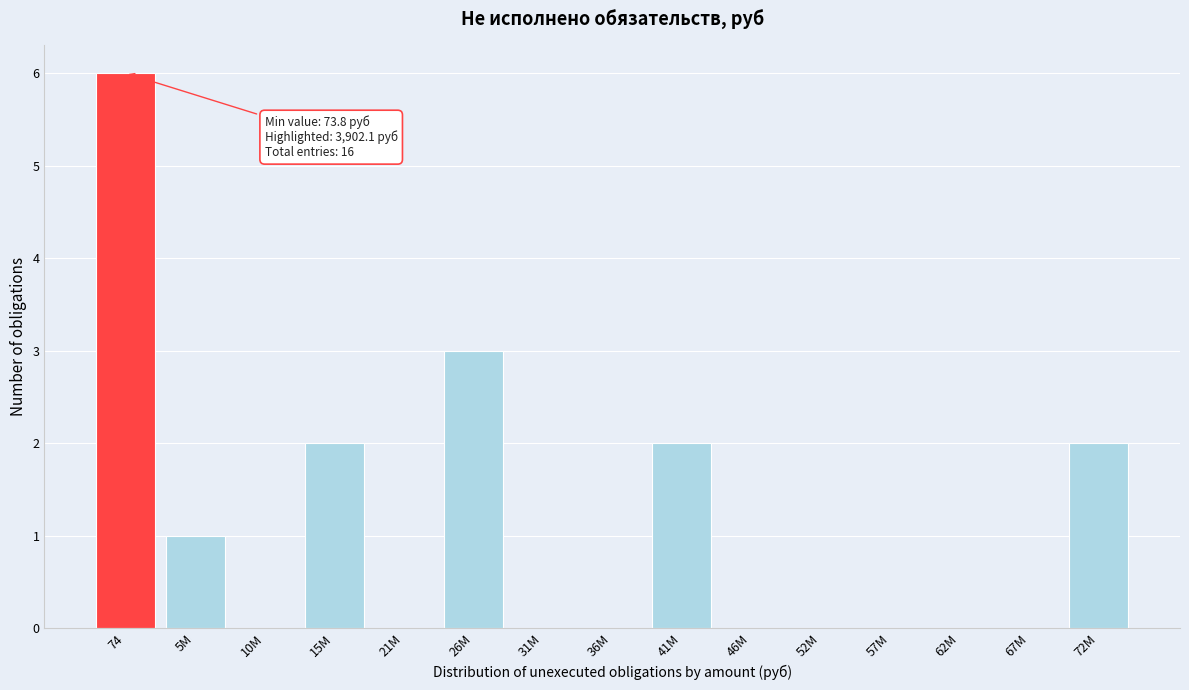

Reading left to right, what are all the values shown in this chart?

74=6	5M=1	10M=0	15M=2	21M=0	26M=3	31M=0	36M=0	41M=2	46M=0	52M=0	57M=0	62M=0	67M=0	72M=2